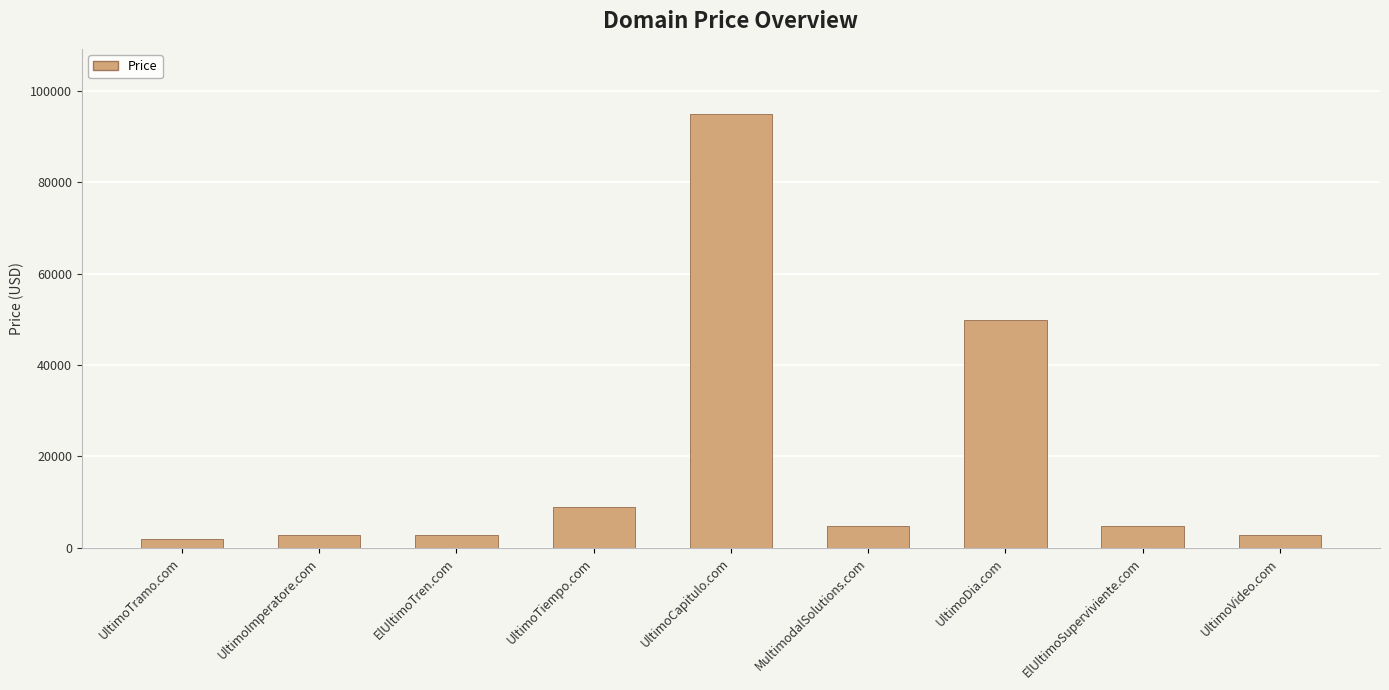

What is the sum of the values at UltimoTramo.com and UltimoVideo.com?

4776